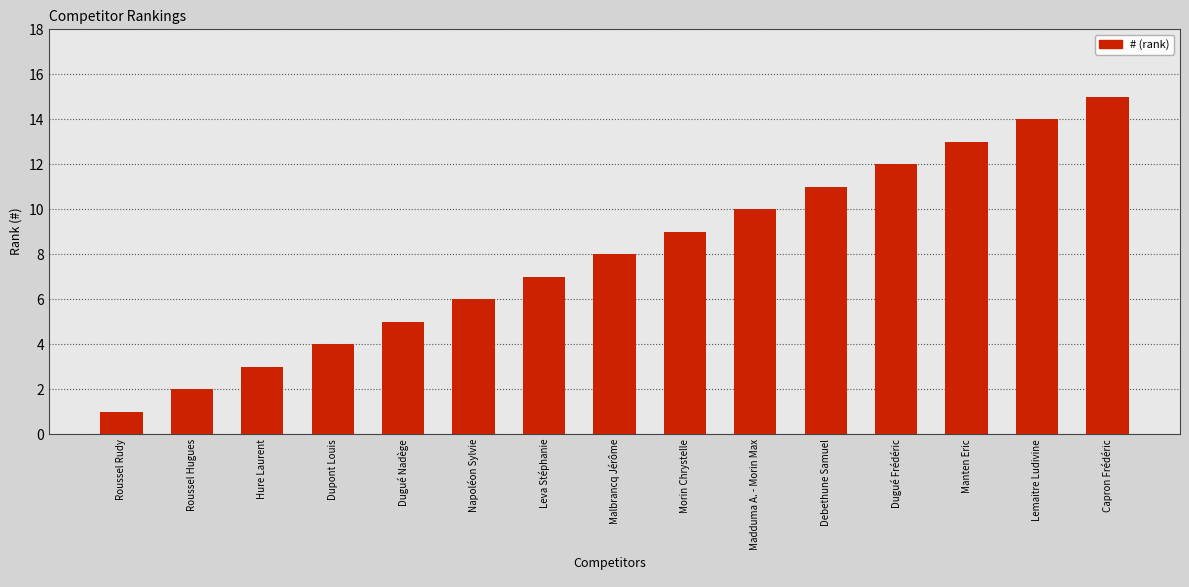

What position from the right is Morin Chrystelle?

7